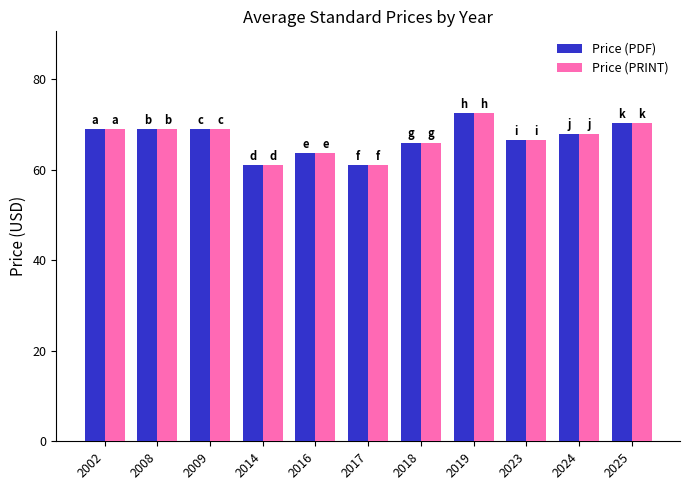

How many groups of bars are there?

11